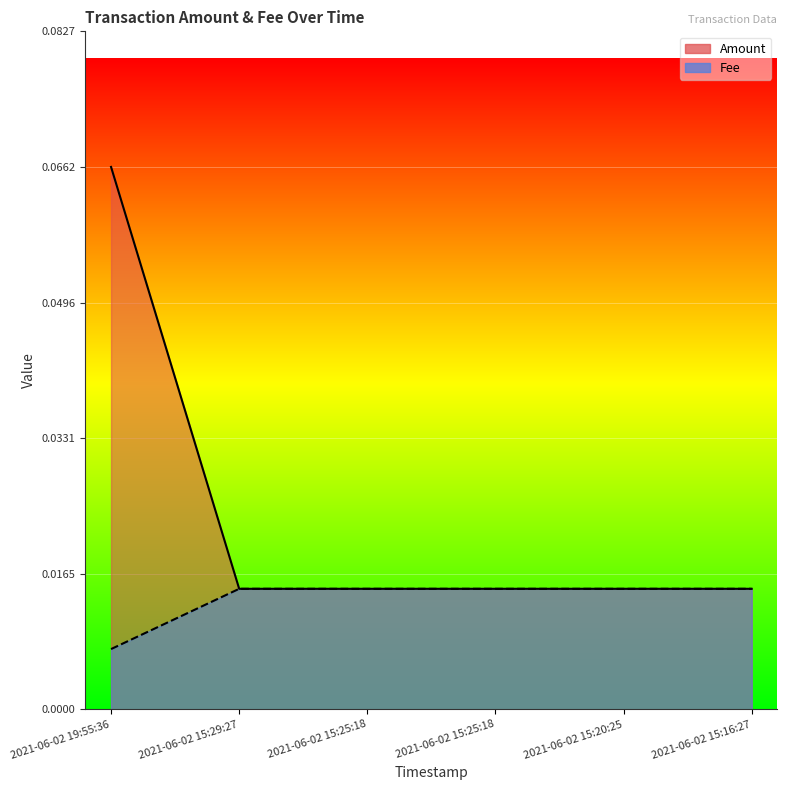

True or false: Amount has more than 1 interior local peaks.

False